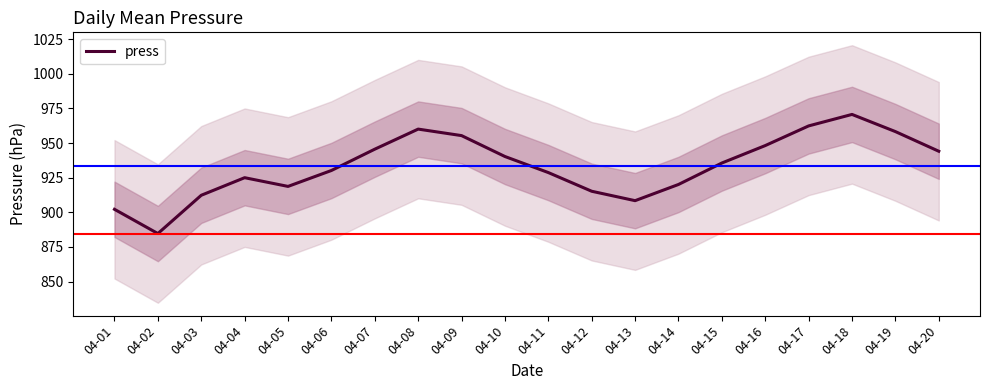

How many interior local valleys (lower than both neighbors) does the data have?

3